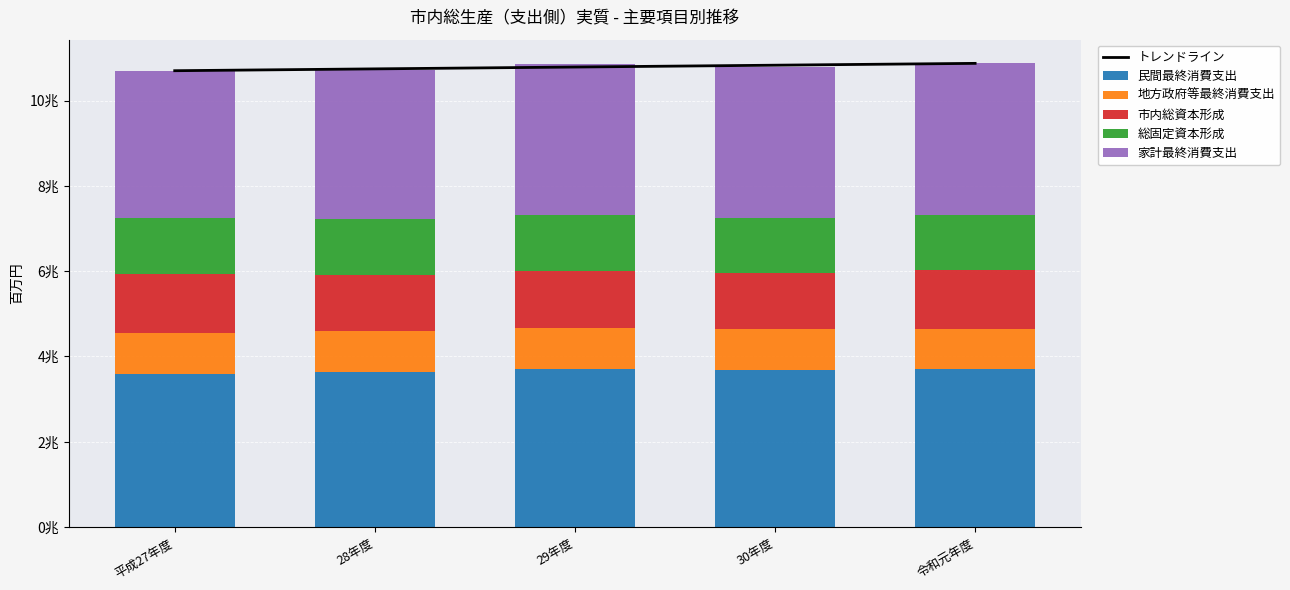

Which has a higher value, 30年度 or 29年度?

30年度